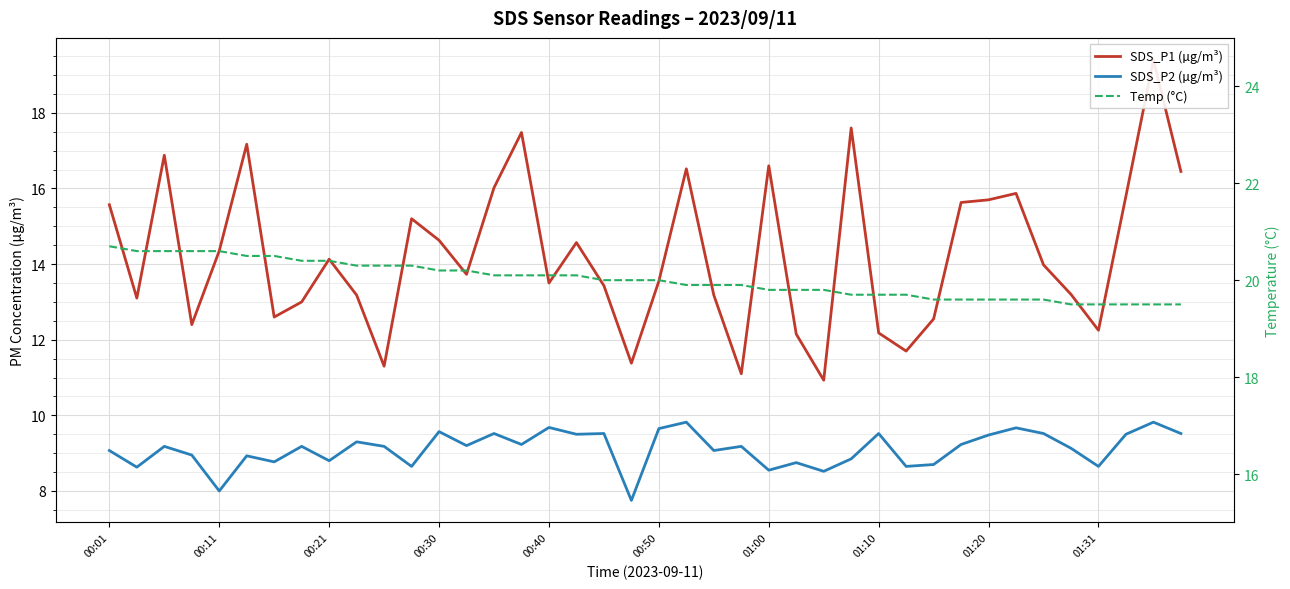

At which category is the sum across all series the highest?

38